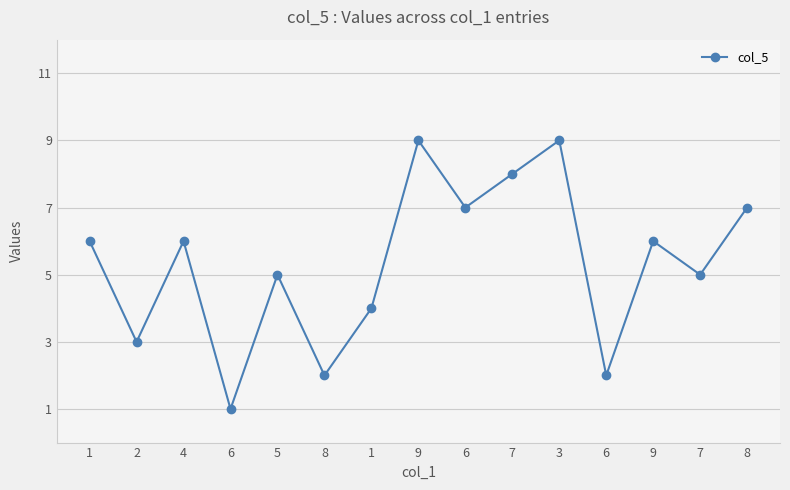

What is the greatest value displayed?

9